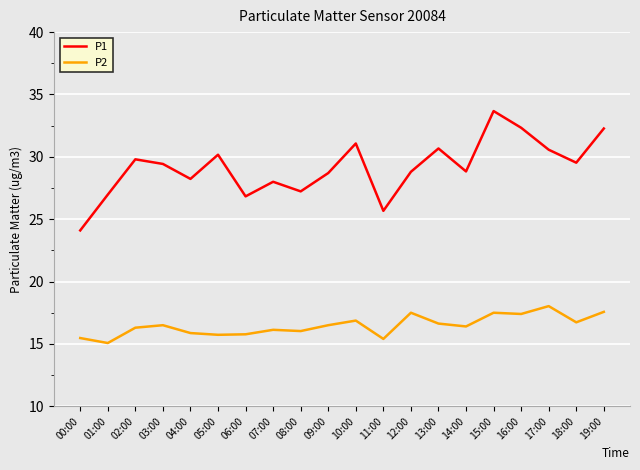

True or false: P2 has a value of 6.8 at 03:00.

False